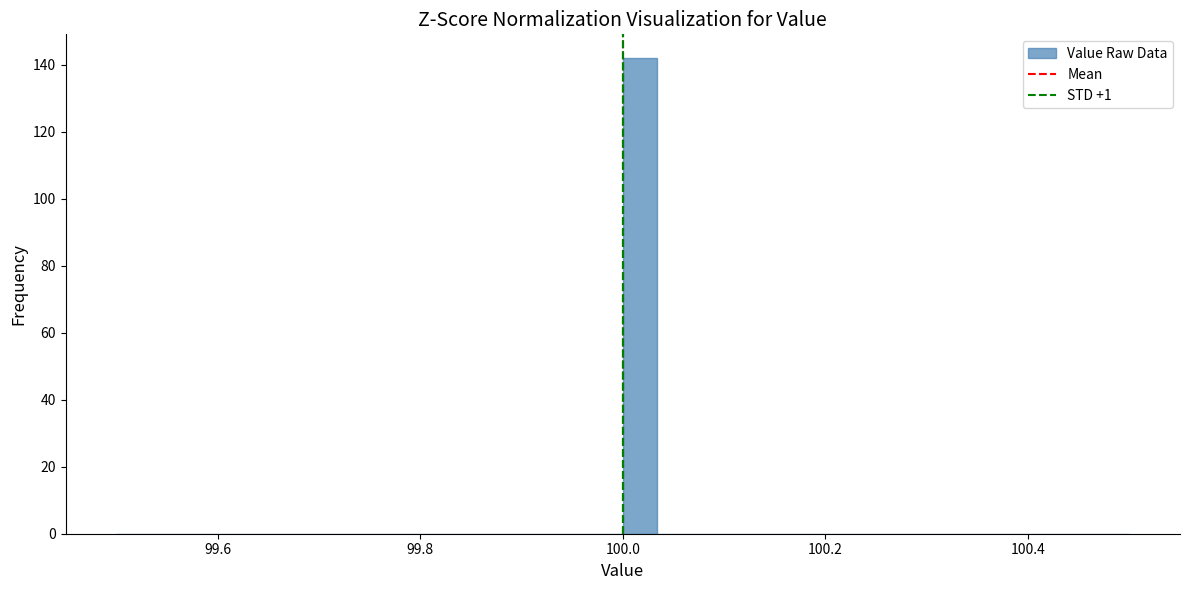

Read against the x-axis, roughly where is the centre of the tallest bar?

100.02